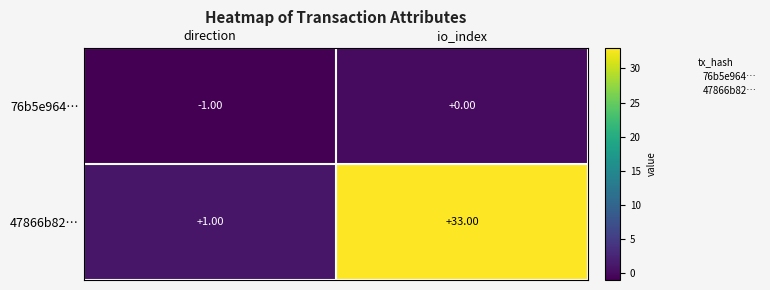

Rank the series by their maximum value, from highest to lowest.

47866b82…, 76b5e964…